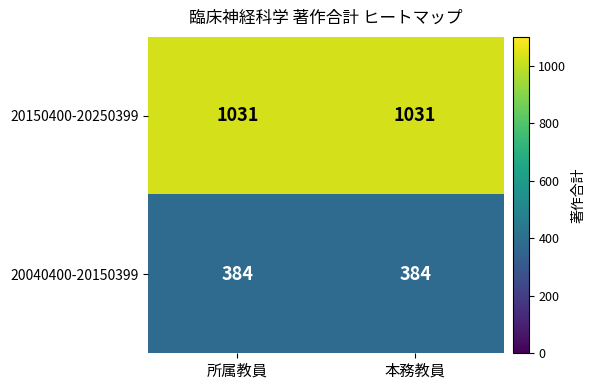

What is the average value of the 20150400-20250399 series?

1031